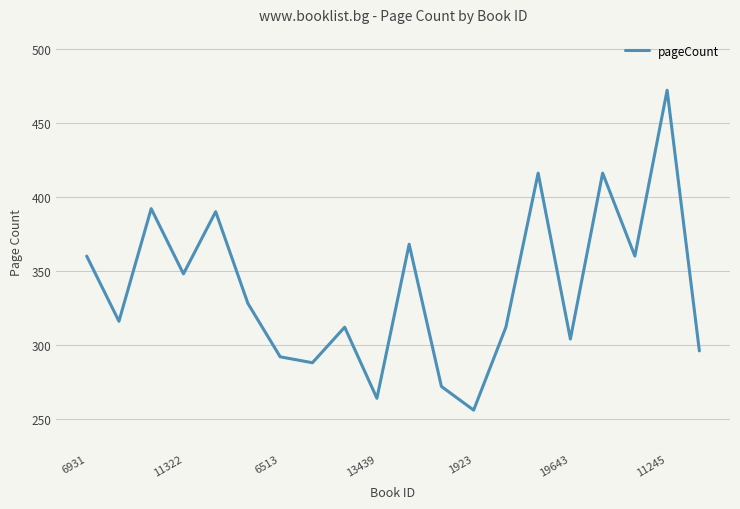

What is the smallest value displayed?

256